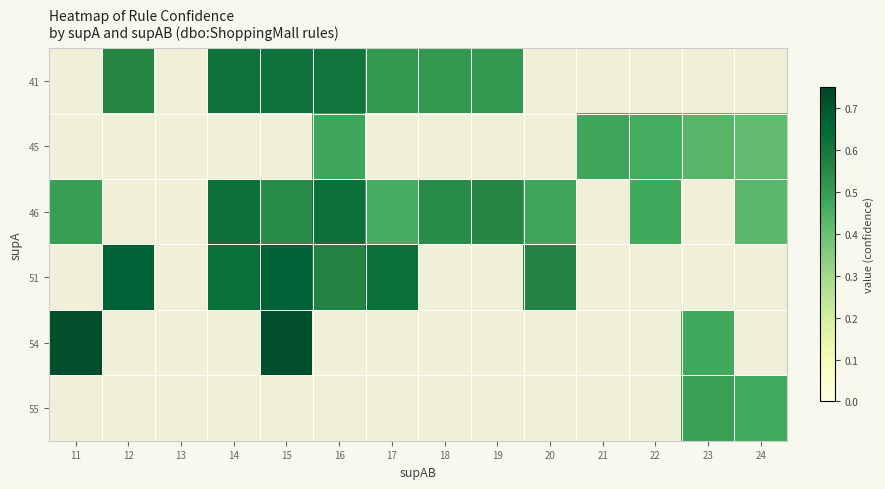

Which label corresponds to the smallest value in the chart?

24